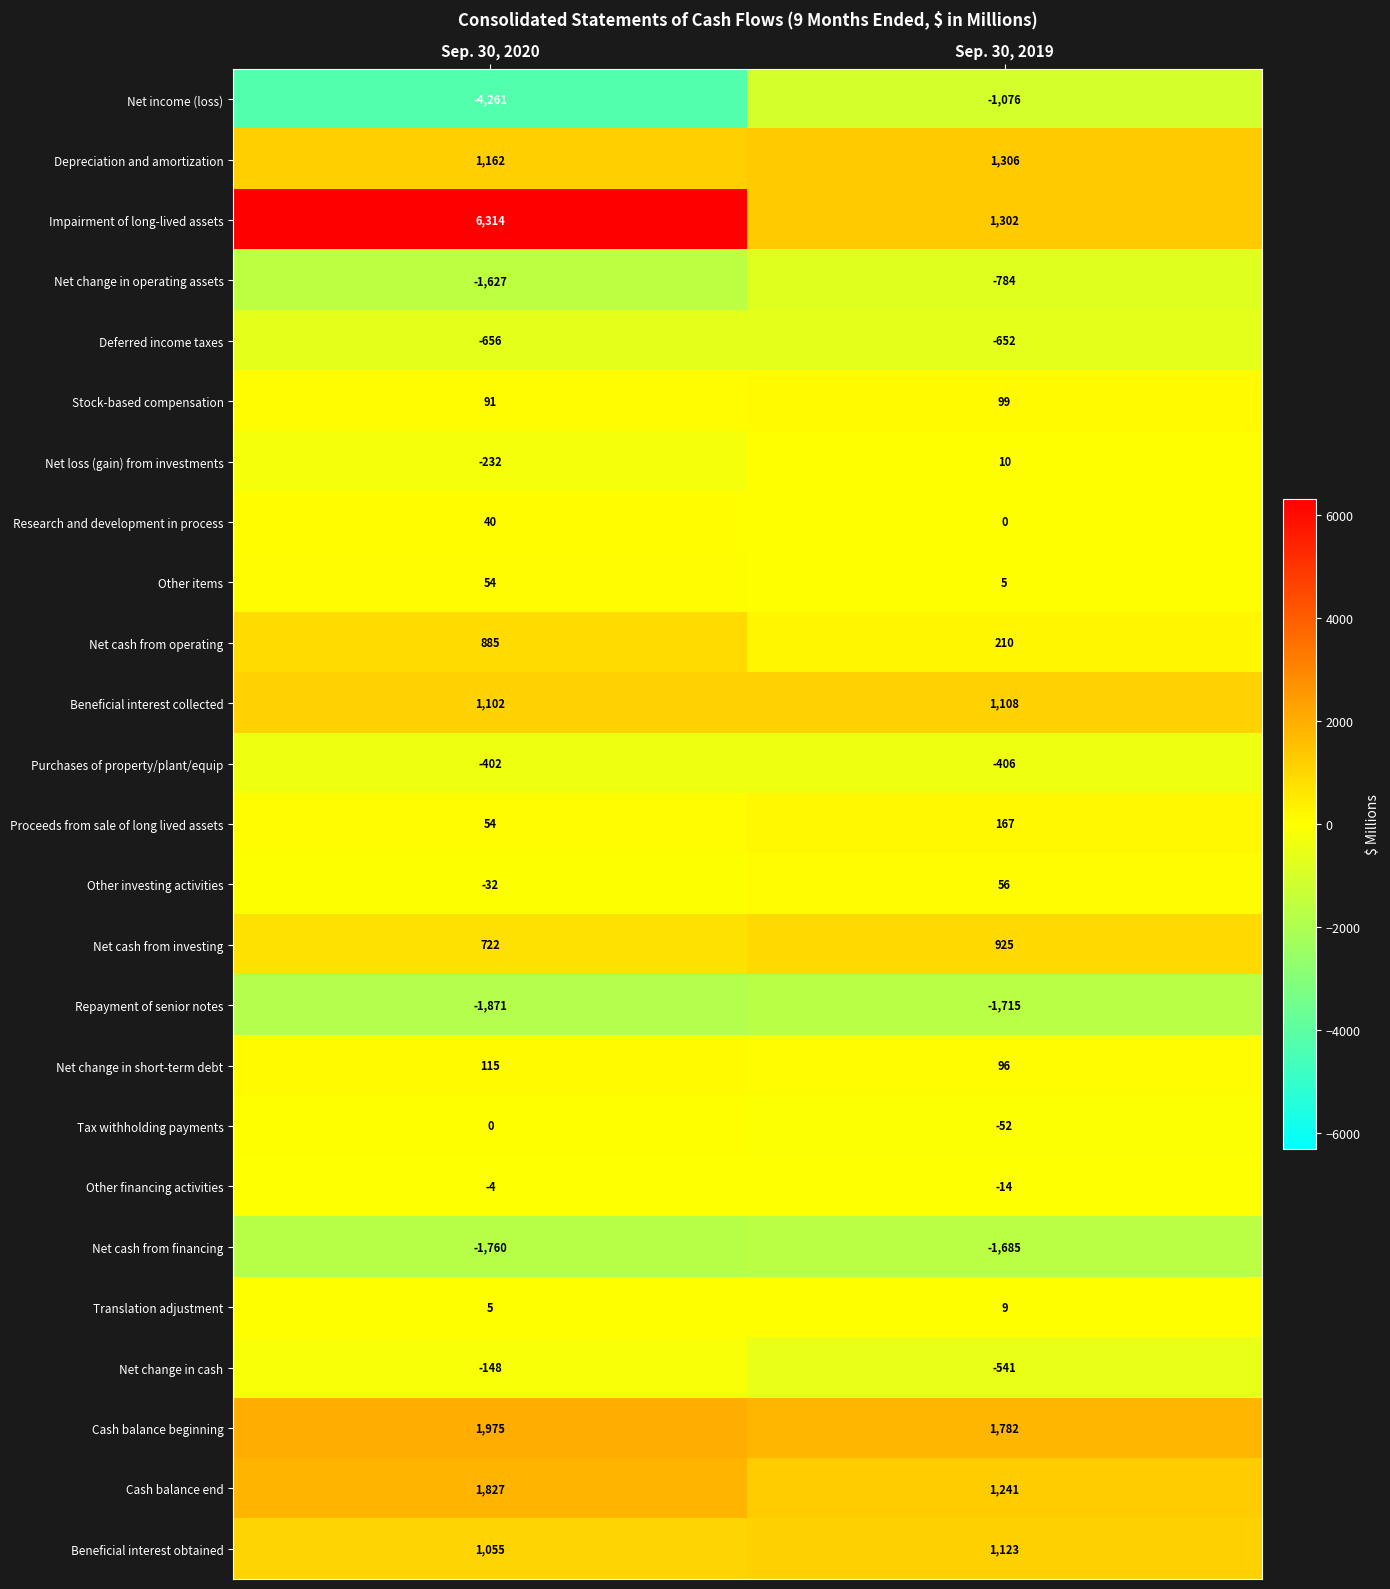

What is the difference between the highest and lowest values at Sep. 30, 2020?

10575